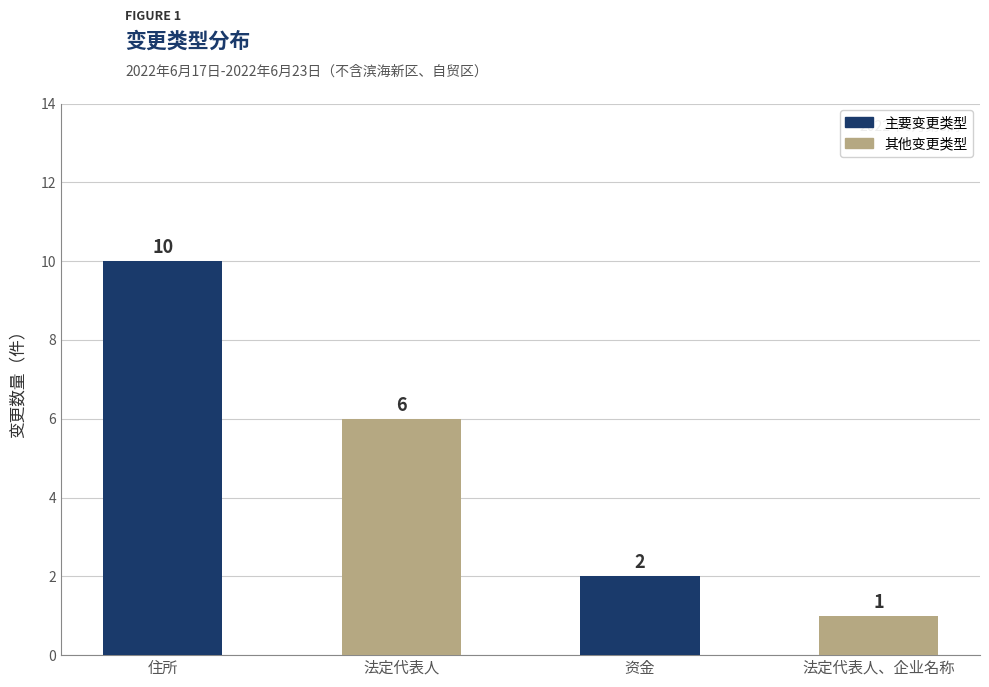

Where does the data first go above 6?

住所